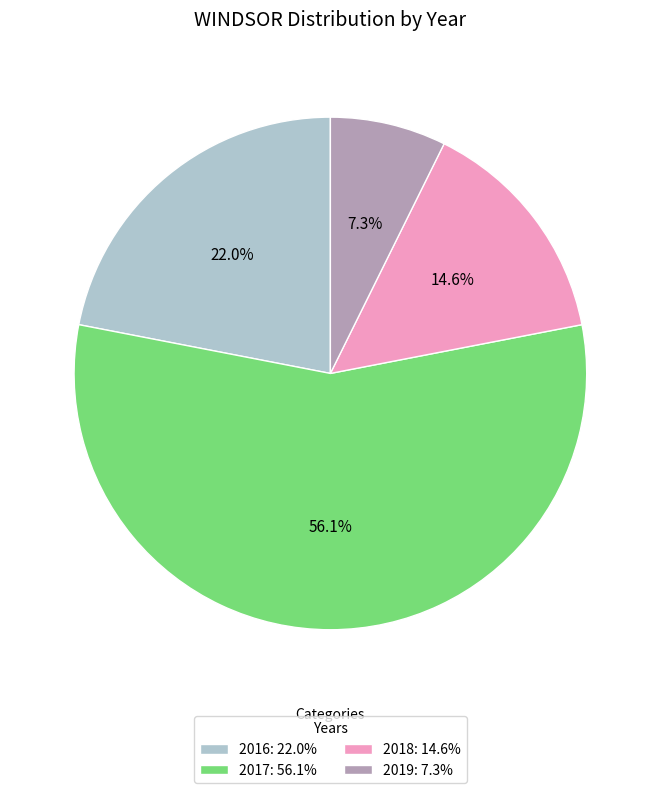

Does 2019: 7.3% account for over 50% of the chart?

No